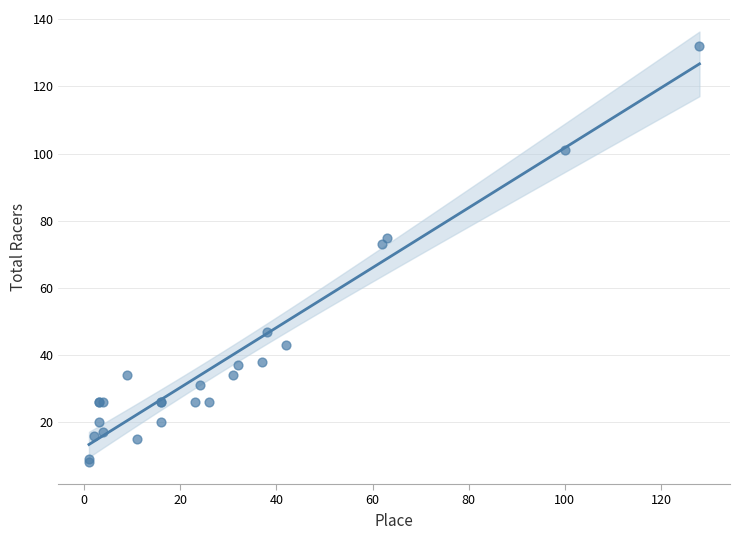

What Y value in the scatter plot is closest to 70?

73